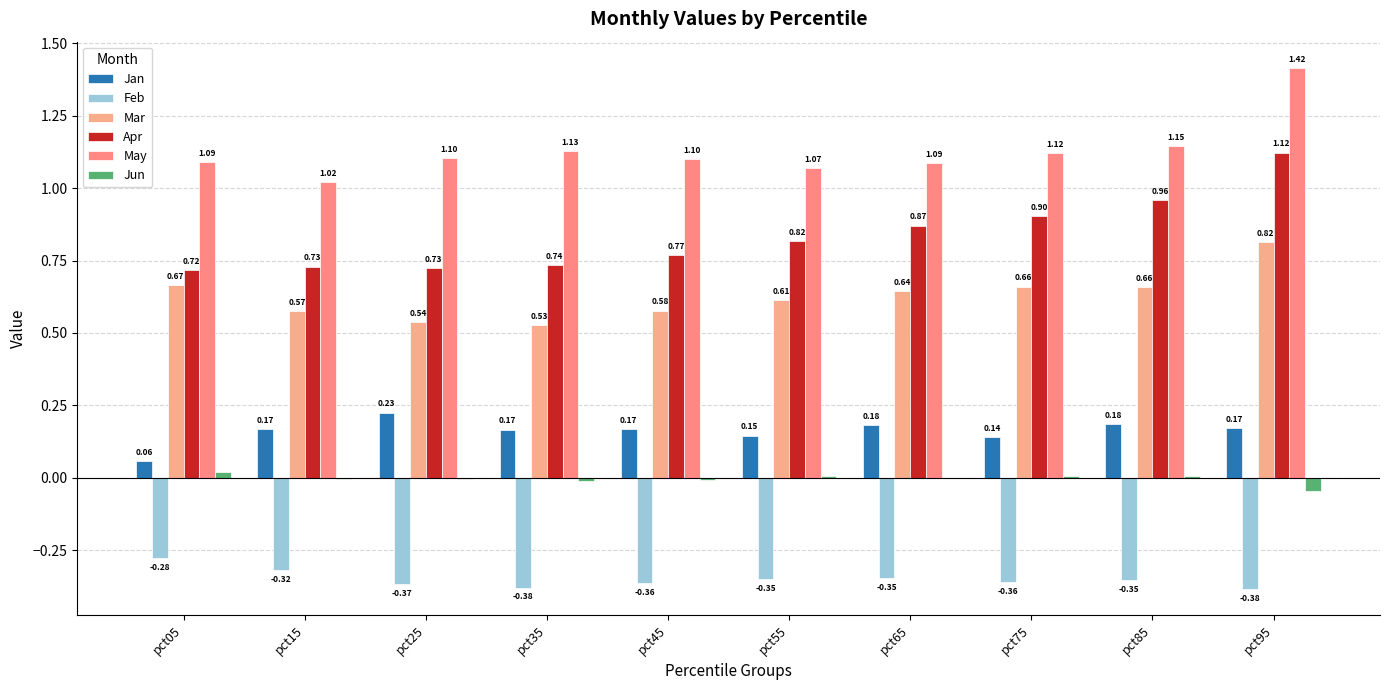

How many groups of bars are there?

10